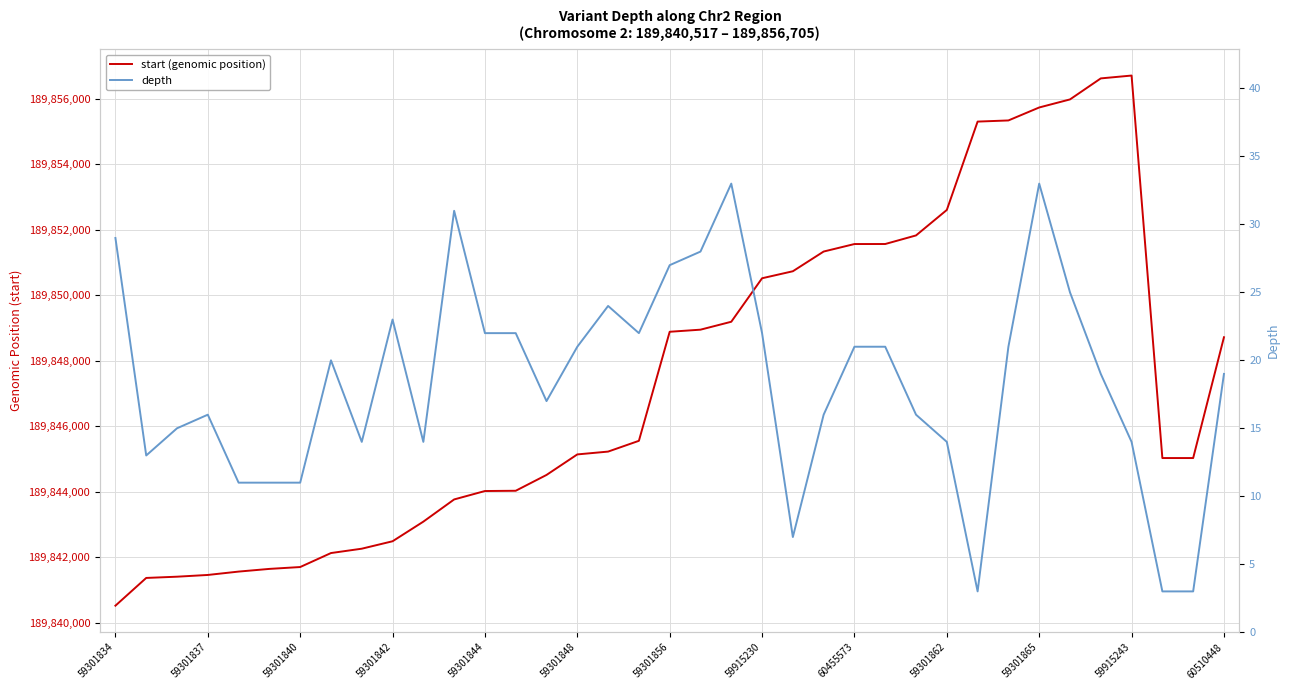

In depth, how many points are higher than both neighbors (excluding endpoints)?

7